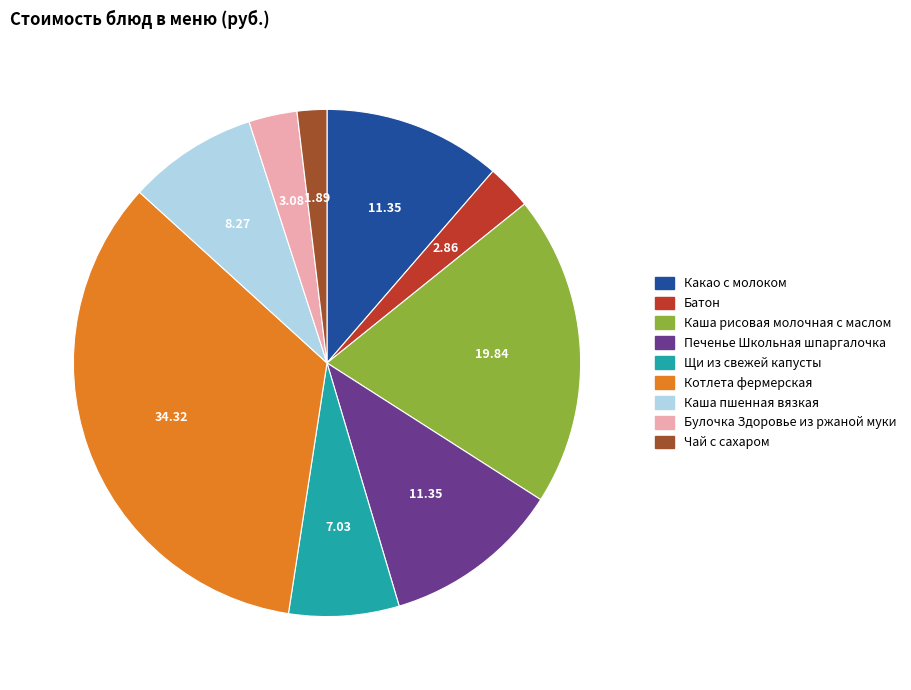

Combined, do Котлета фермерская and Каша пшенная вязкая account for over 50%?

No